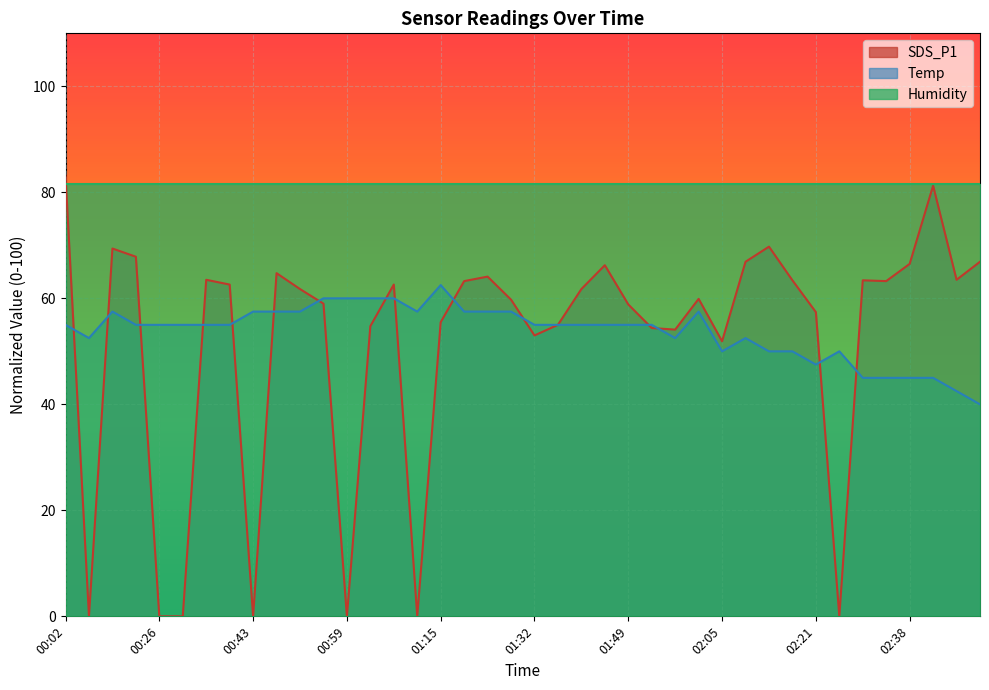

List the series in order of their peak value, highest first.

SDS_P1, Humidity, Temp